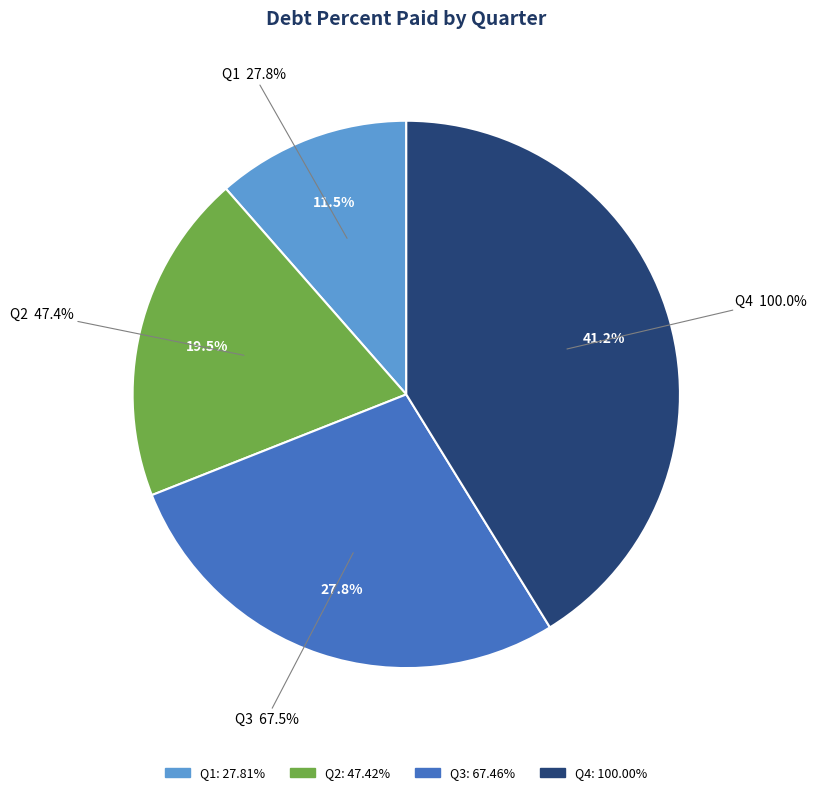

To the nearest percent, what is the average slice percentage?

25%